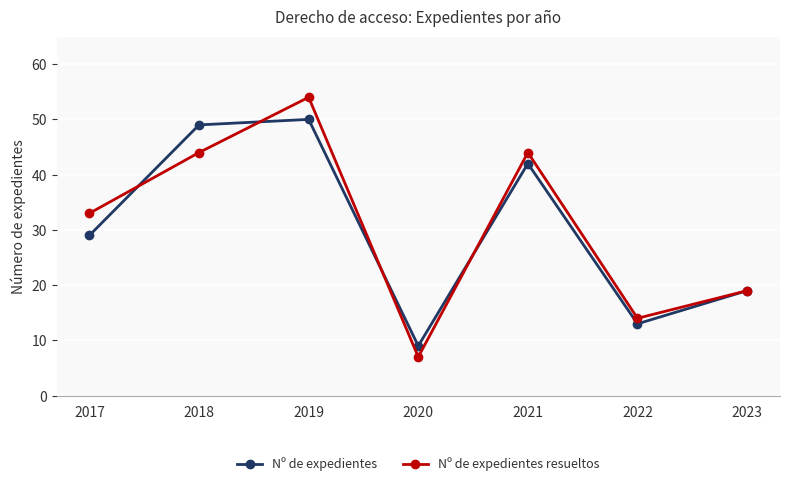

At which category does Nº de expedientes reach its first local valley?

2020